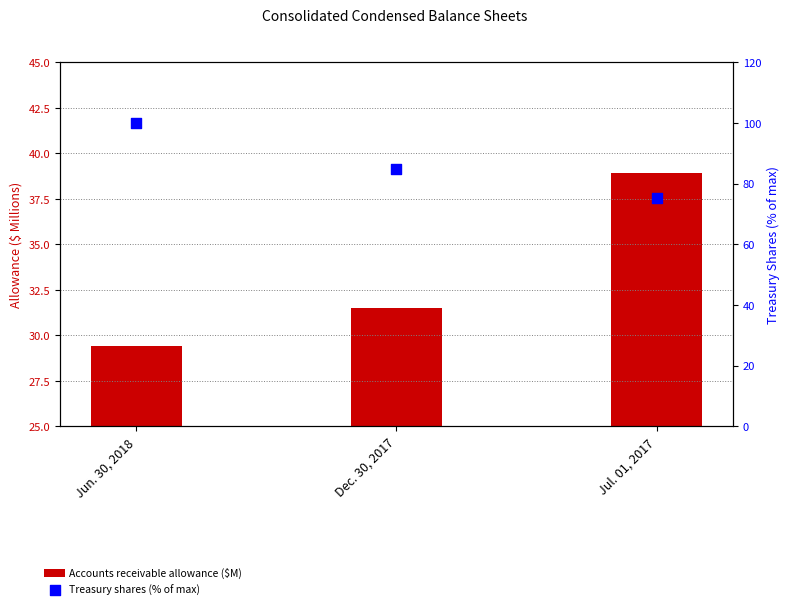

At which category is the sum across all series the highest?

Jun. 30, 2018